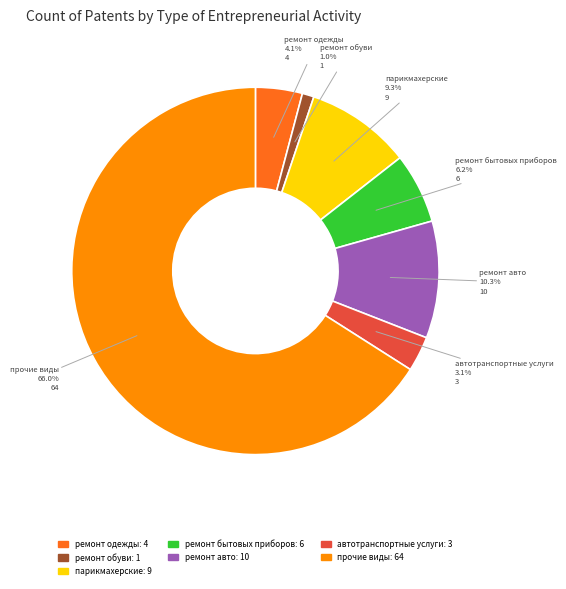

How many segments does this pie chart have?

7